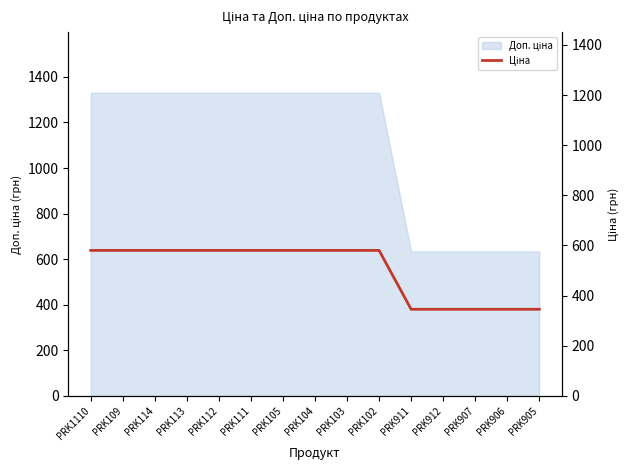

What position from the left is PRK102?

10